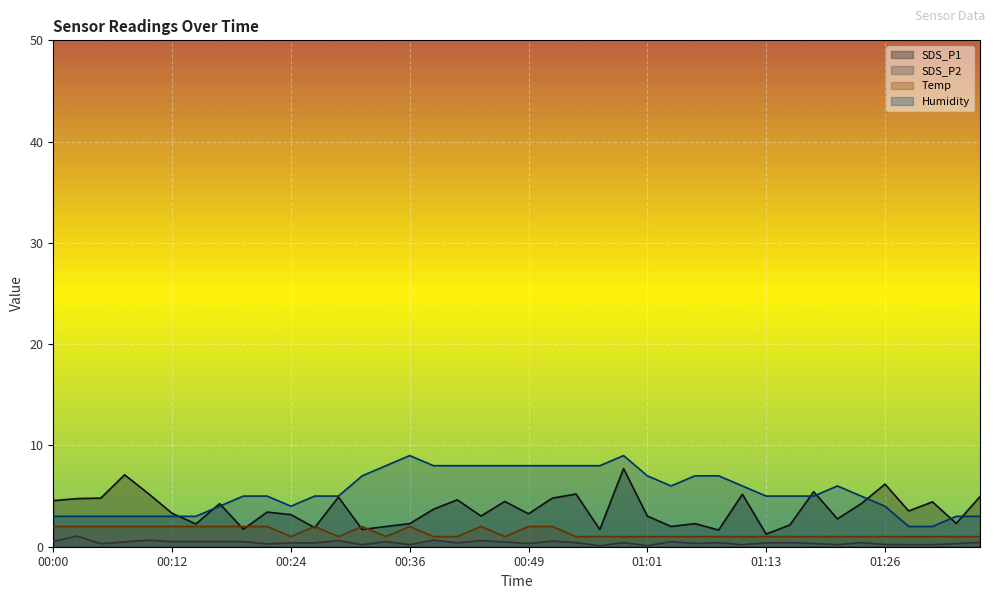

Reading left to right, list all the values displayed in this chart.

SDS_P1: 4.5	4.8	4.8	7.1	5.2	3.3	2.2	4.2	1.7	3.4	3.2	1.9	4.9	1.7	2.0	2.3	3.7	4.6	3.0	4.5	3.2	4.8	5.2	1.7	7.7	3.0	2.0	2.3	1.6	5.2	1.2	2.1	5.4	2.8	4.2	6.2	3.5	4.4	2.3	5.0
SDS_P2: 0.5	1.1	0.3	0.5	0.7	0.5	0.5	0.5	0.5	0.3	0.4	0.4	0.6	0.2	0.5	0.2	0.7	0.4	0.6	0.5	0.3	0.6	0.4	0.1	0.4	0.1	0.5	0.3	0.4	0.2	0.4	0.4	0.3	0.2	0.4	0.2	0.2	0.2	0.3	0.4
Temp: 2.0	2.0	2.0	2.0	2.0	2.0	2.0	2.0	2.0	2.0	1.0	2.0	1.0	2.0	1.0	2.0	1.0	1.0	2.0	1.0	2.0	2.0	1.0	1.0	1.0	1.0	1.0	1.0	1.0	1.0	1.0	1.0	1.0	1.0	1.0	1.0	1.0	1.0	1.0	1.0
Humidity: 3.0	3.0	3.0	3.0	3.0	3.0	3.0	4.0	5.0	5.0	4.0	5.0	5.0	7.0	8.0	9.0	8.0	8.0	8.0	8.0	8.0	8.0	8.0	8.0	9.0	7.0	6.0	7.0	7.0	6.0	5.0	5.0	5.0	6.0	5.0	4.0	2.0	2.0	3.0	3.0